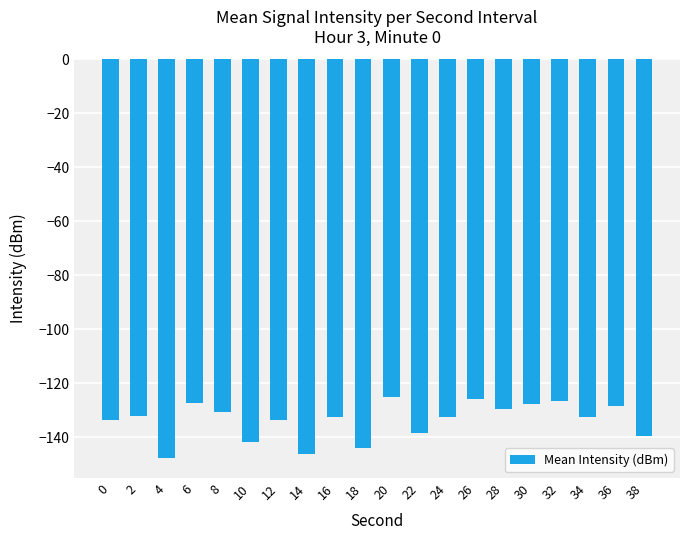

What is the difference between the values at 38 and 32?

13.0